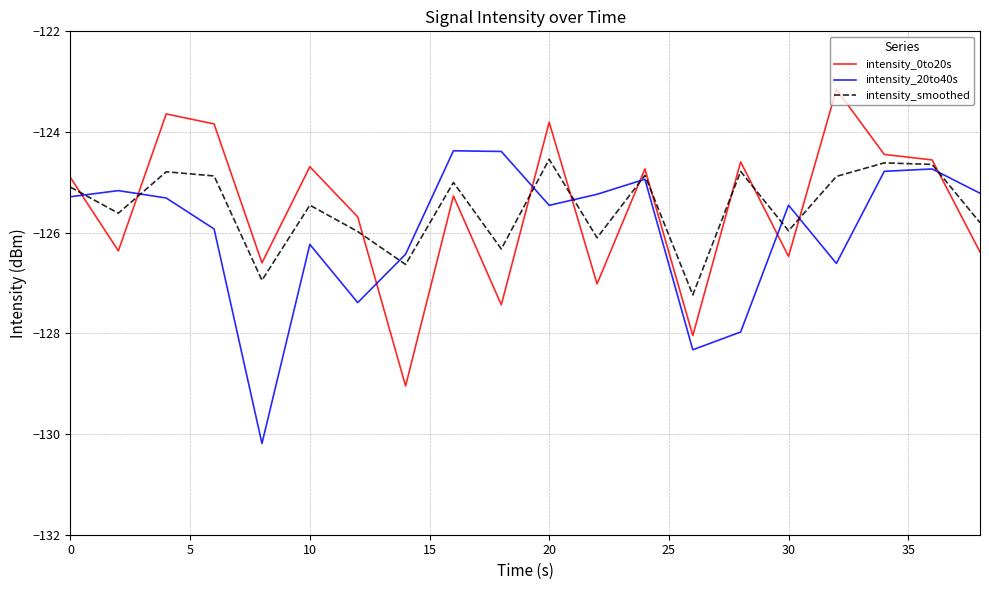

What is the sum of all intensity_0to20s values?

-2510.7